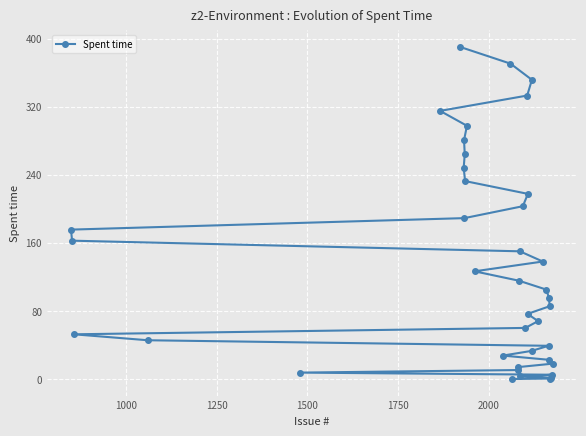

What is the maximum value shown in the chart?

390.0